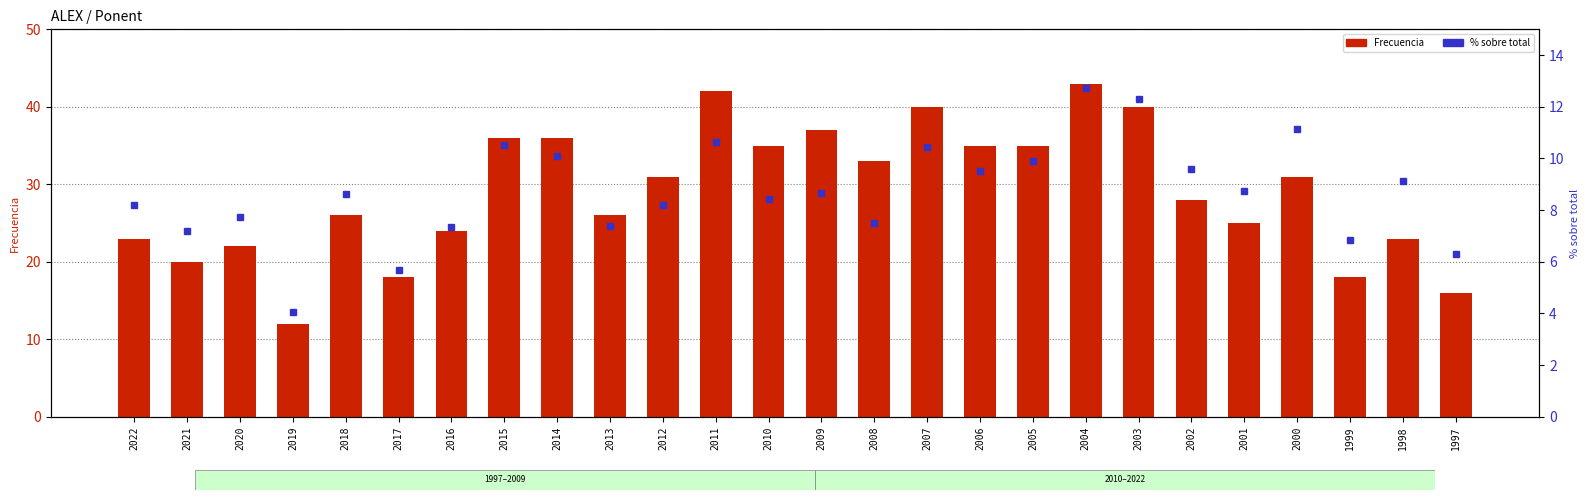

Rank the series at 1998 from lowest to highest value.

% sobre total, Frecuencia